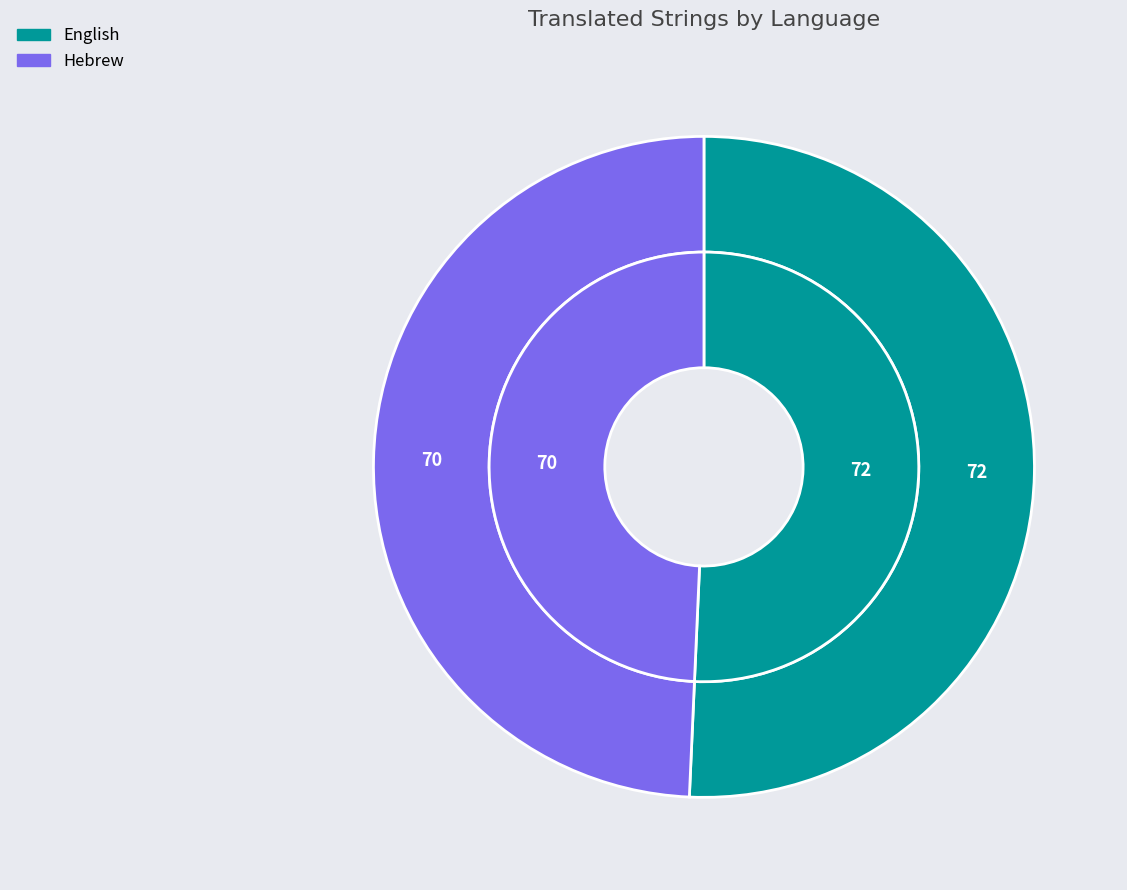

Combined, do English and Hebrew account for over 50%?

Yes